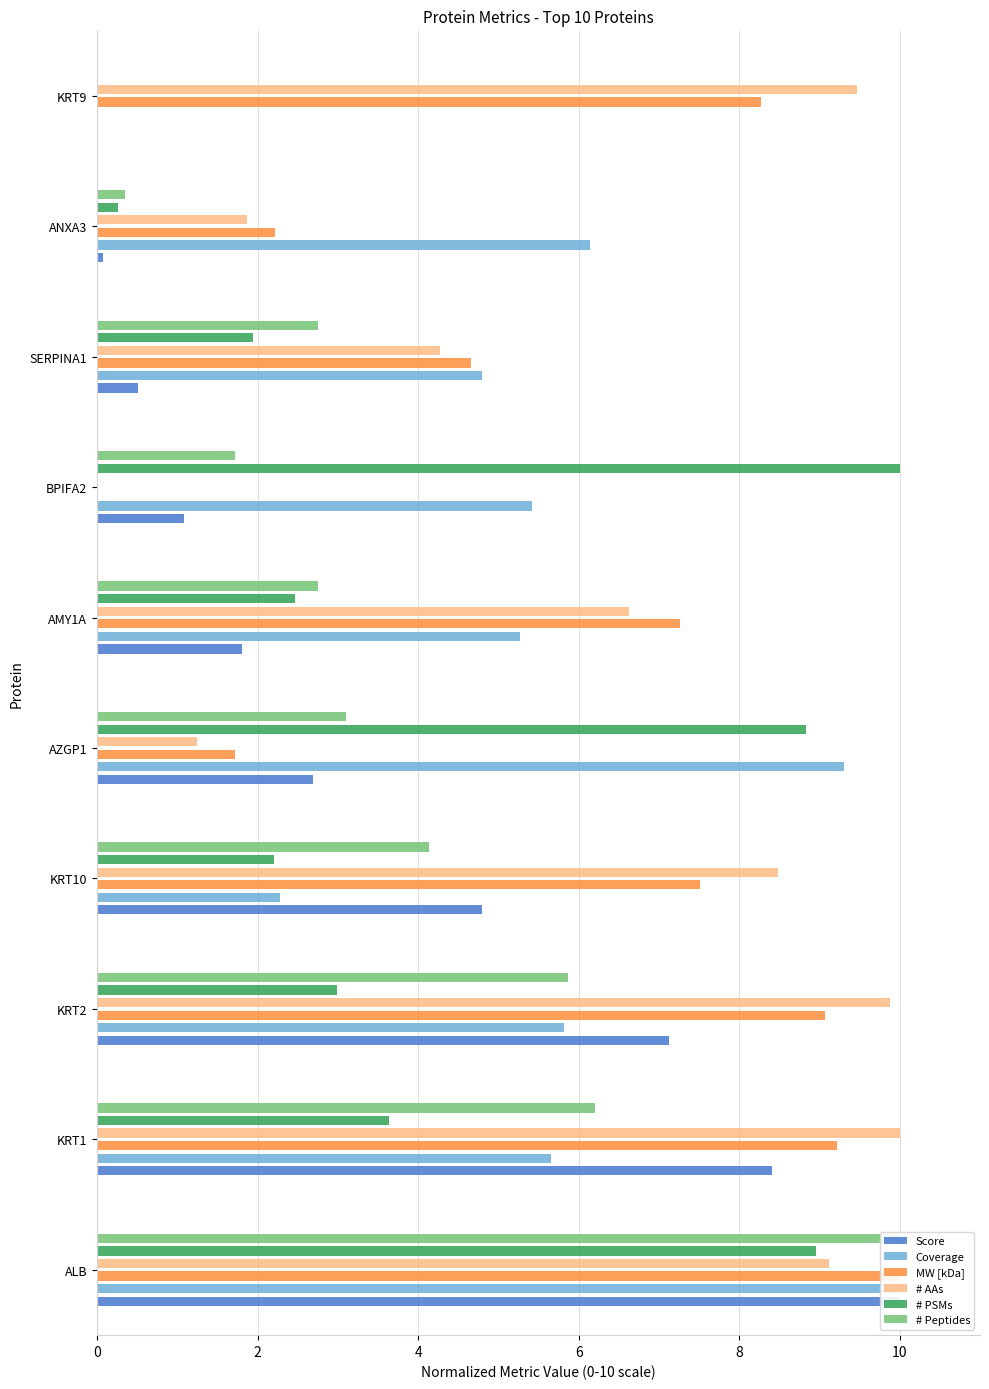

Are the bars grouped side by side (vs. stacked)?

Yes